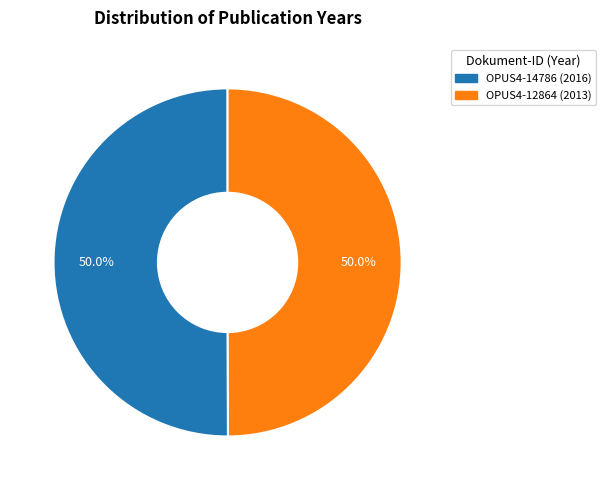

Do OPUS4-12864 and OPUS4-14786 together represent more than half of the pie?

Yes